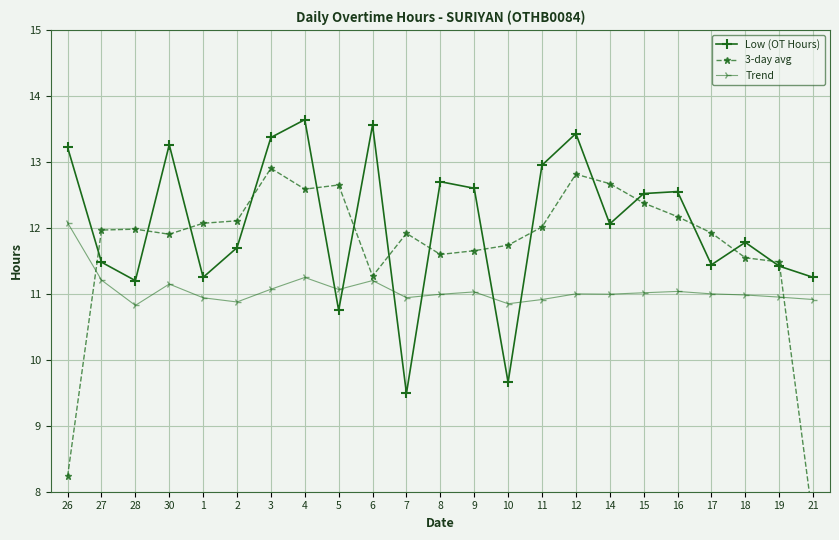

Which category has the lowest value in the 3-day avg series?

21